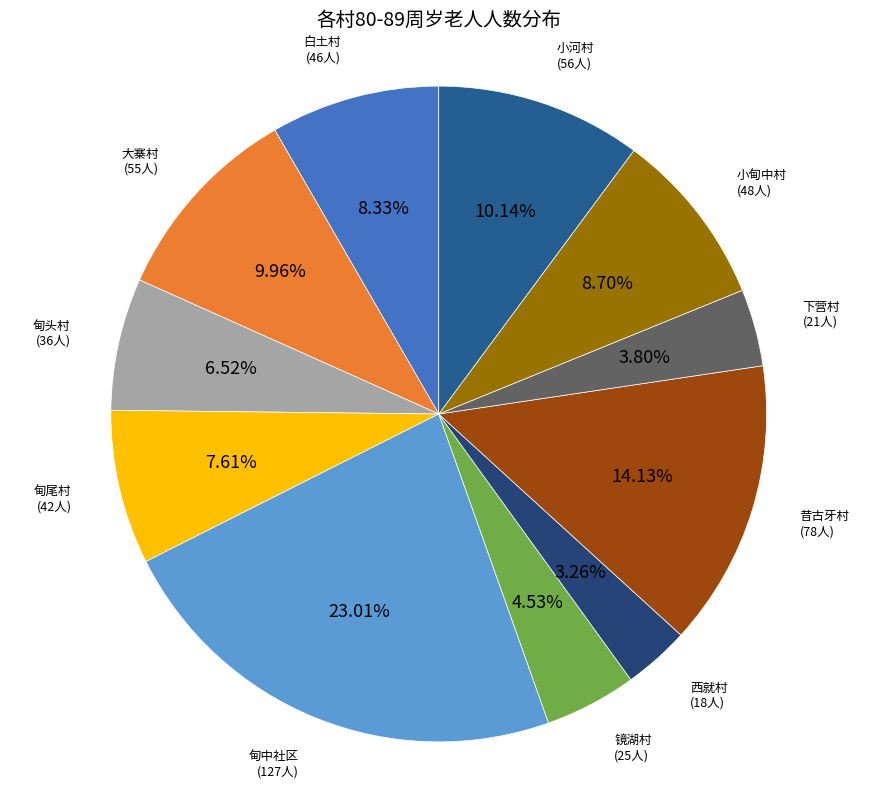

Does 镜湖村 account for over 50% of the chart?

No